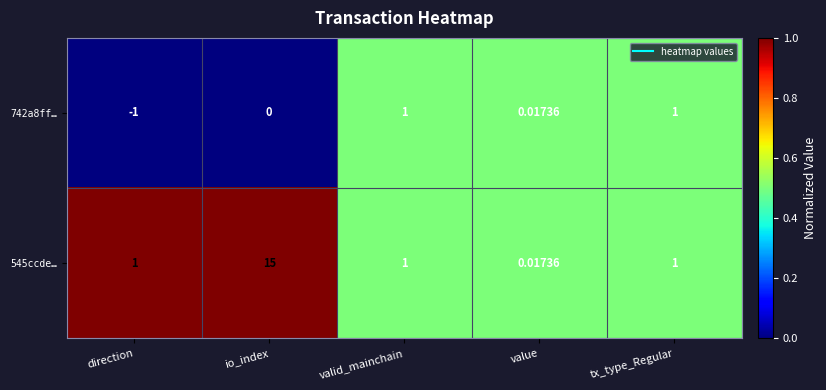

At which category does the chart reach its peak across all series?

io_index